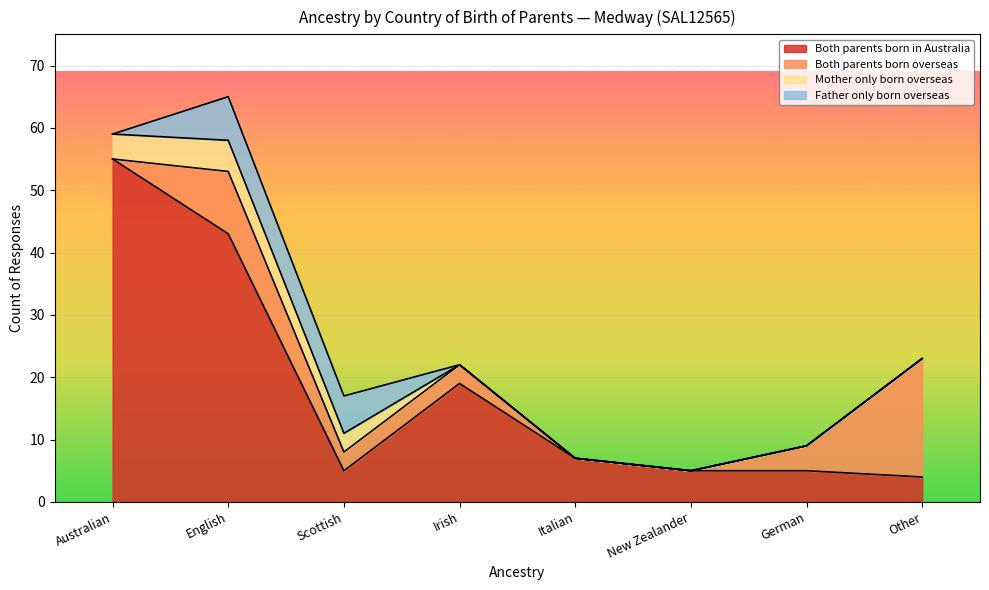

At which category does the chart reach its peak across all series?

Australian